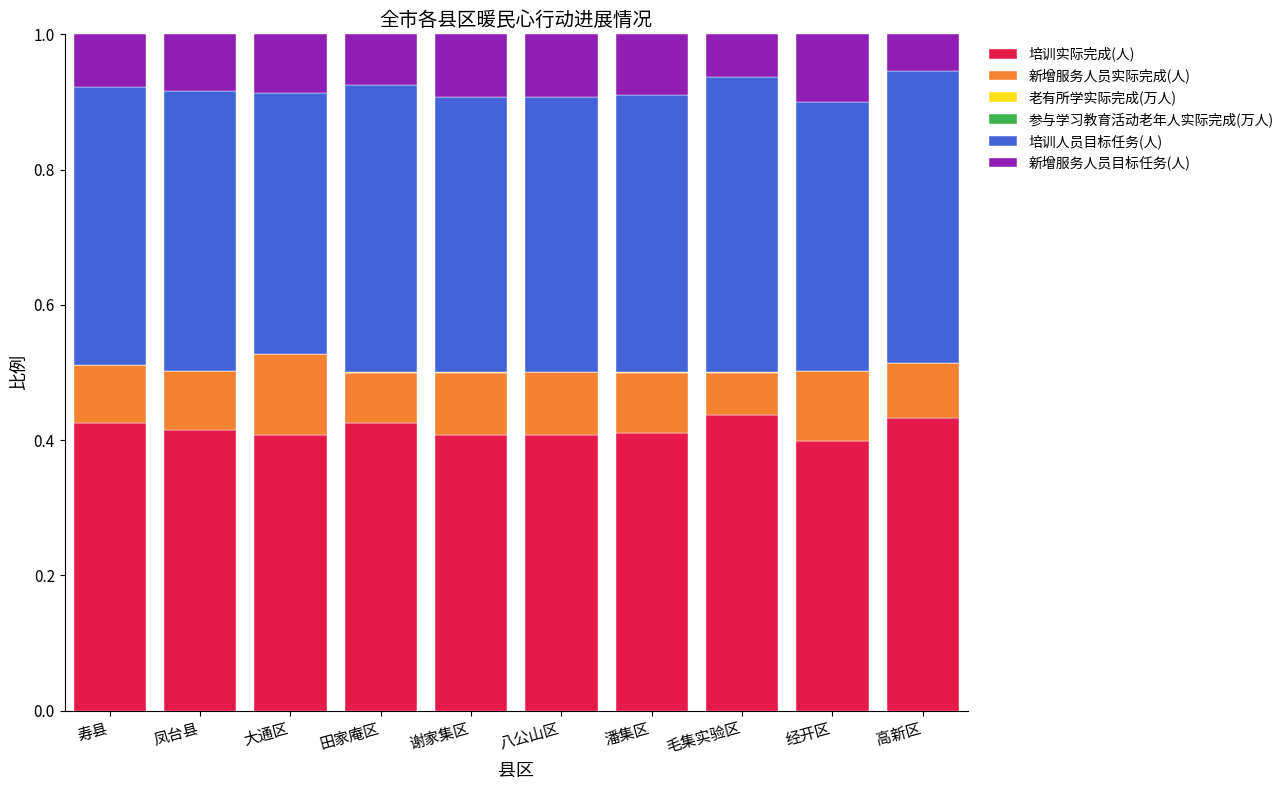

What is the sum of all 培训实际完成(人) values?

4.2